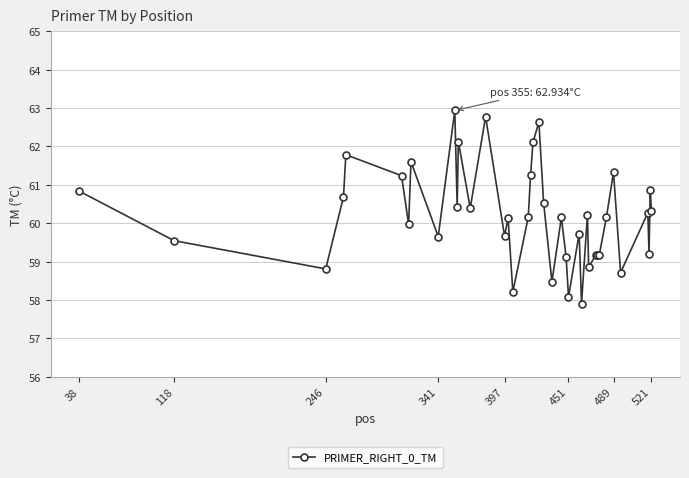

What is the value of the 39th point from the left?

60.9